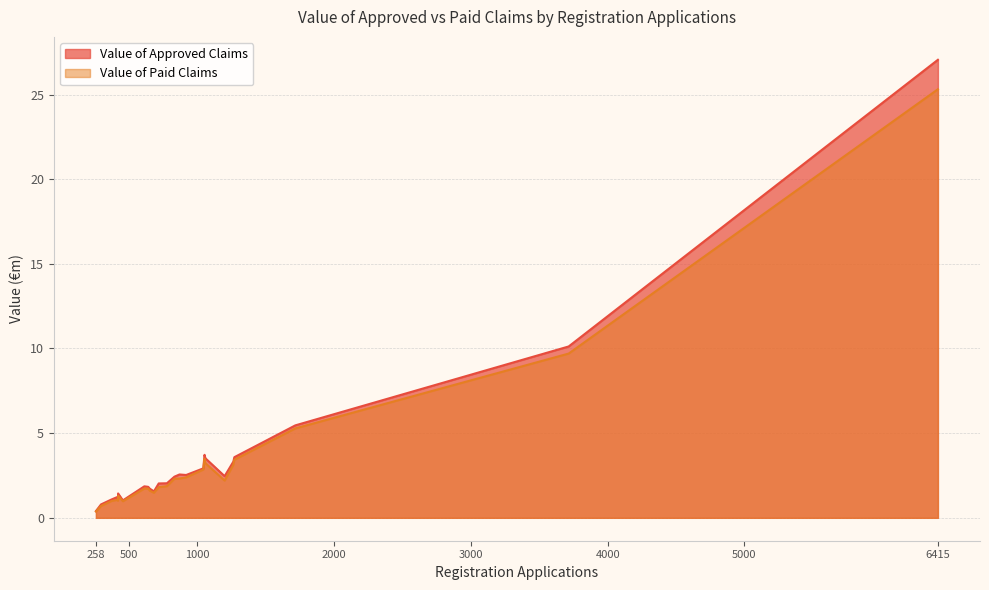

Does the chart have visible grid lines?

Yes